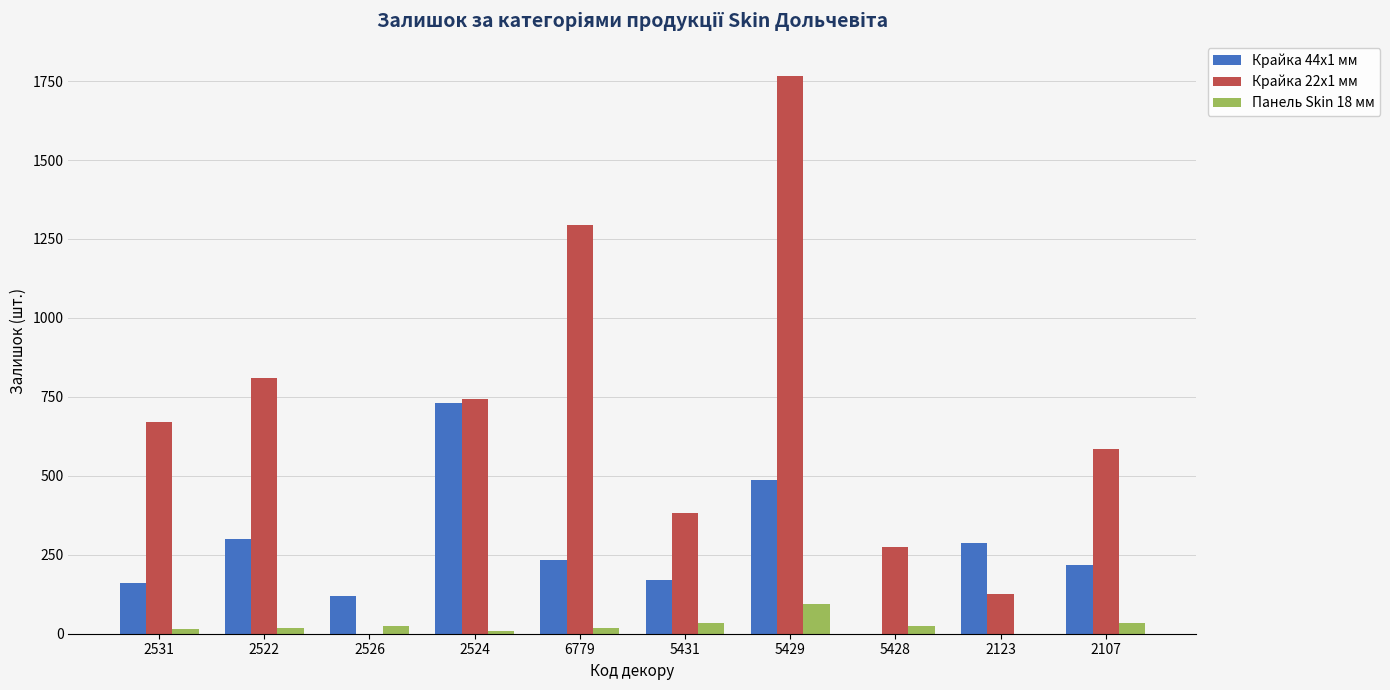

Where is Крайка 22x1 мм nearest to the value 883?

2522